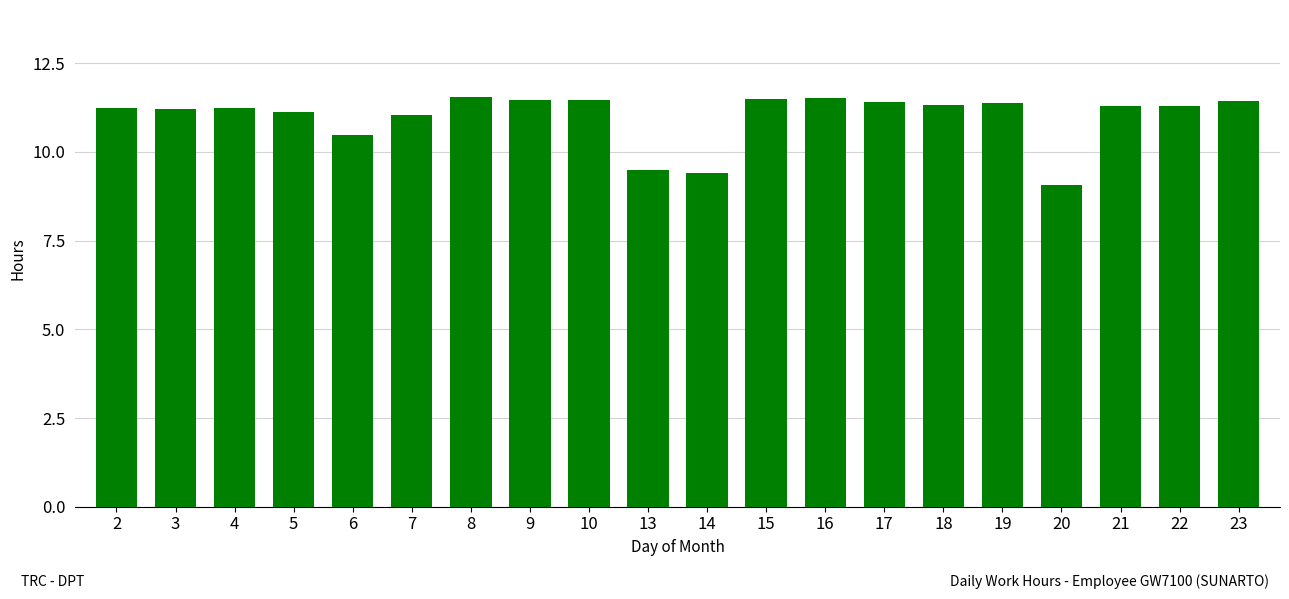

Which label corresponds to the smallest value in the chart?

20